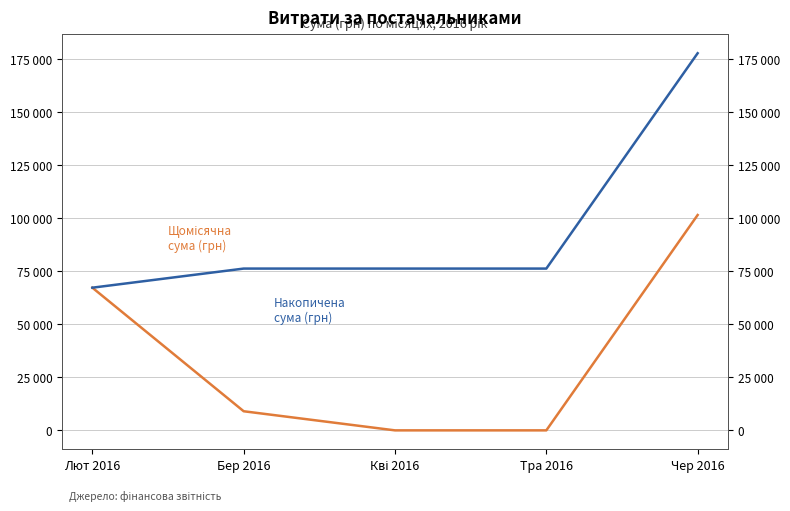

What is the total value across all series at Кві 2016?

76299.4